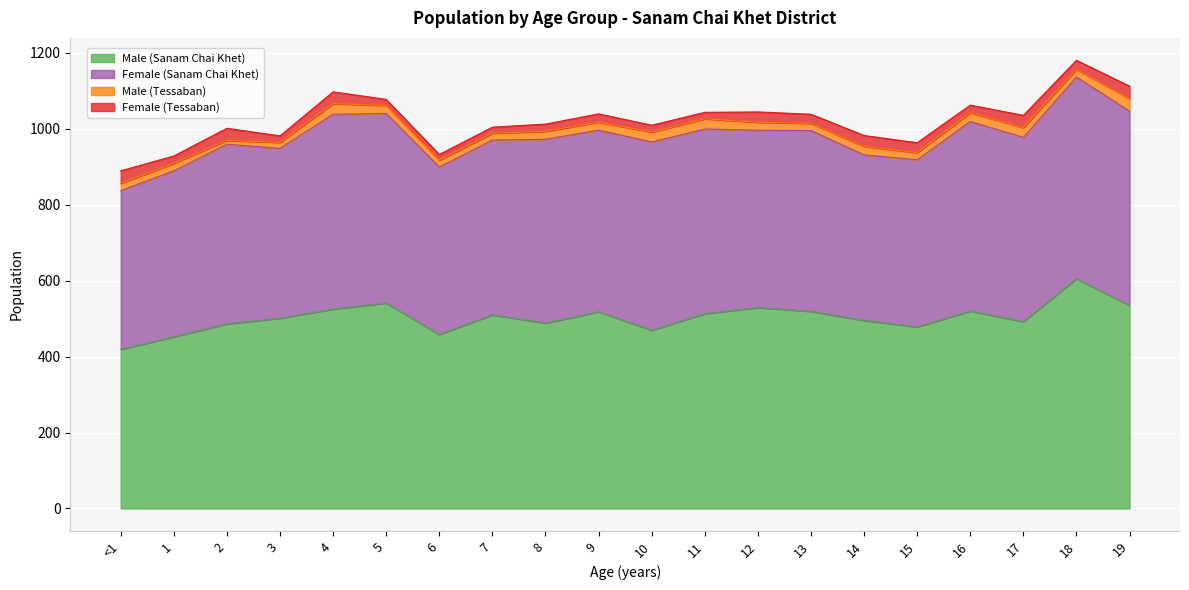

What is the difference between the highest and lowest values at 19?

502